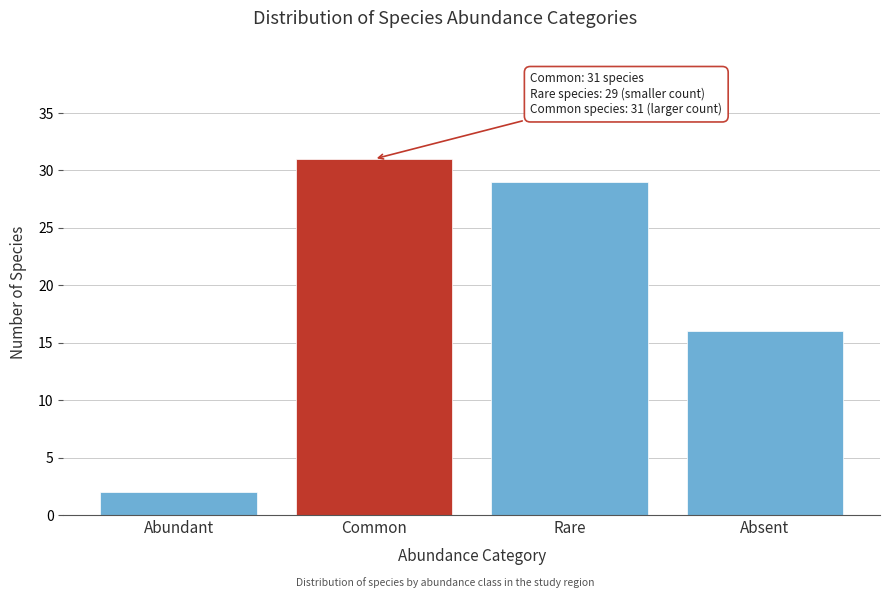

Reading right to left, transcribe all the data shown in this chart.

16	29	31	2